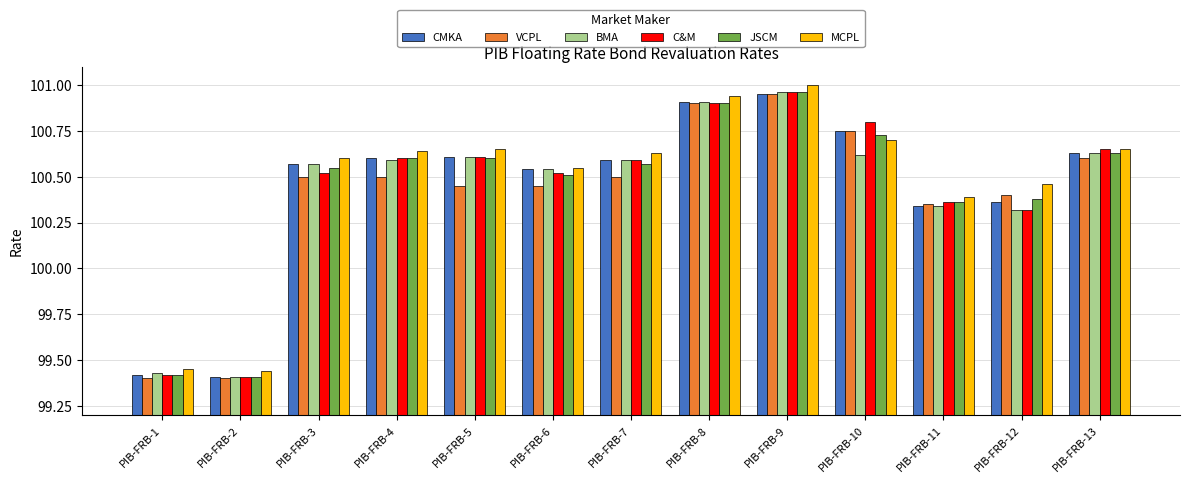

What is the total value across all series at PIB-FRB-8?

605.5